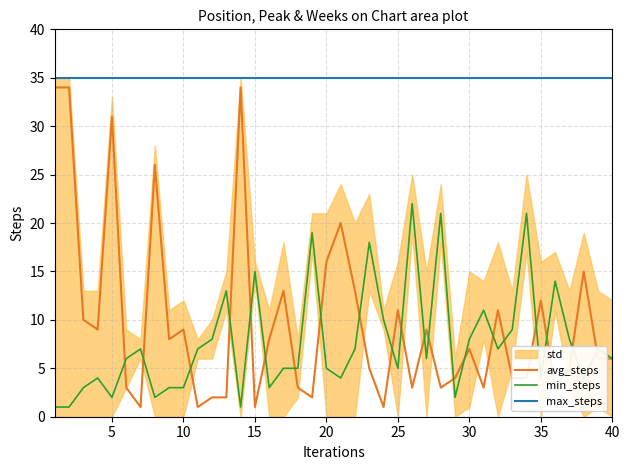

What is the average value of the avg_steps series?

10